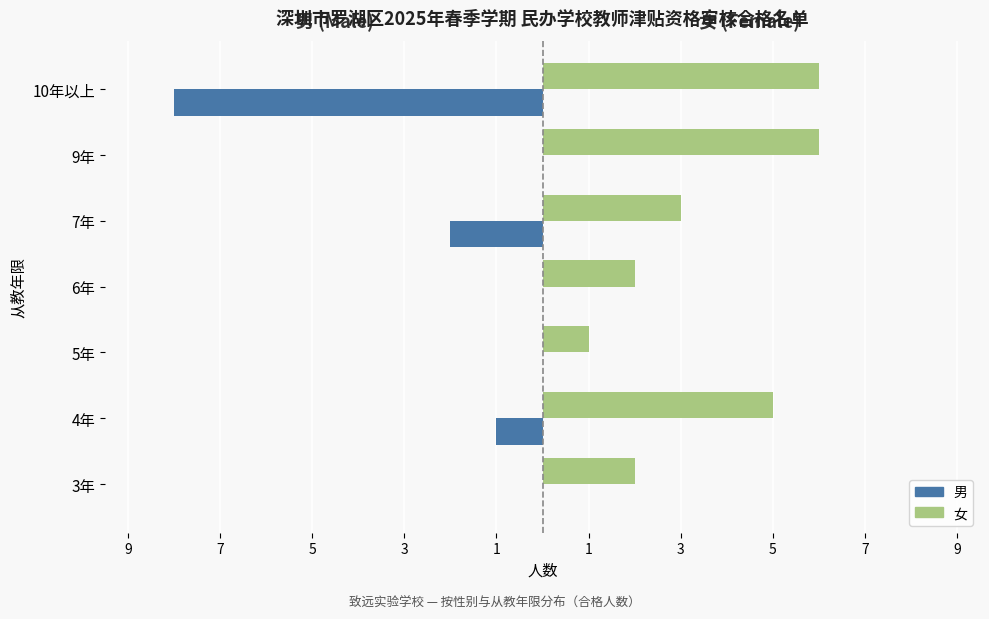

What is the smallest value displayed?

-8